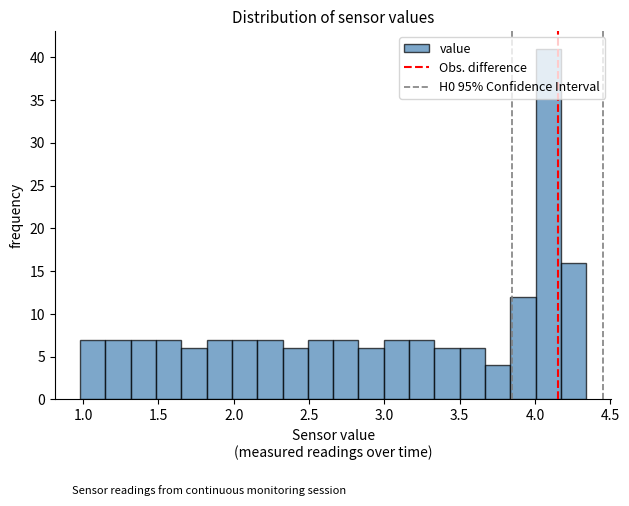

Read against the x-axis, roughly where is the centre of the tallest bar?

4.10